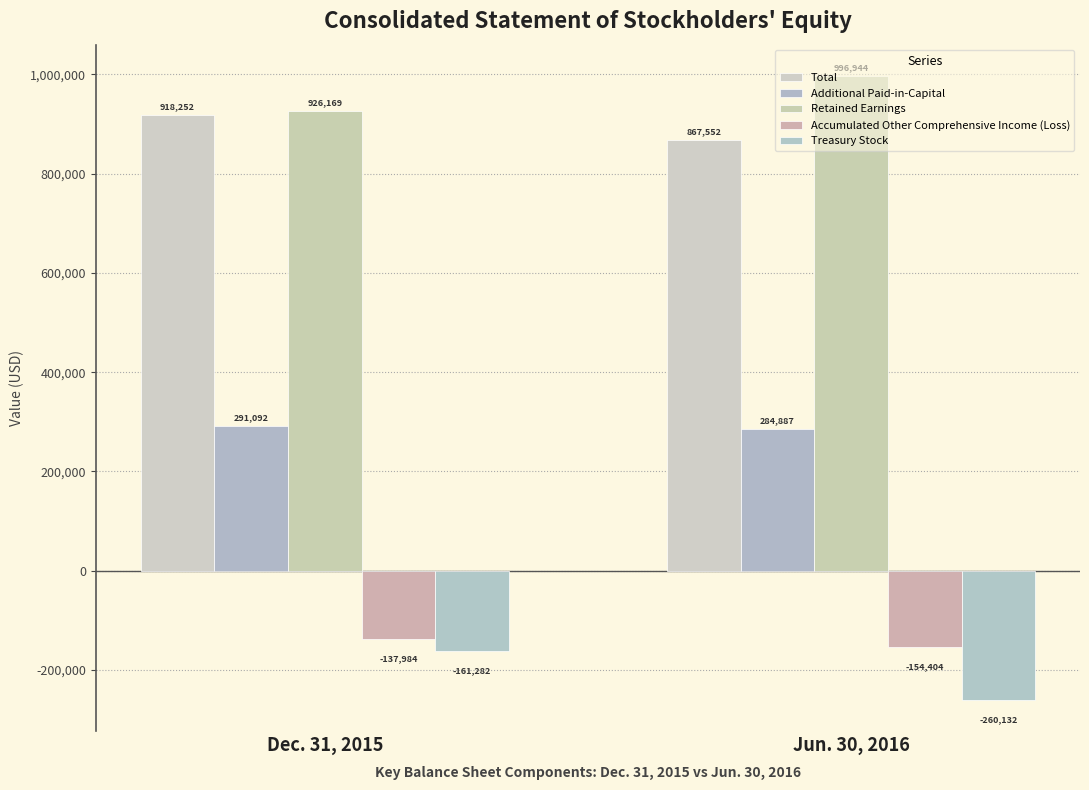

Rank the series by their maximum value, from lowest to highest.

Treasury Stock, Accumulated Other Comprehensive Income (Loss), Additional Paid-in-Capital, Total, Retained Earnings